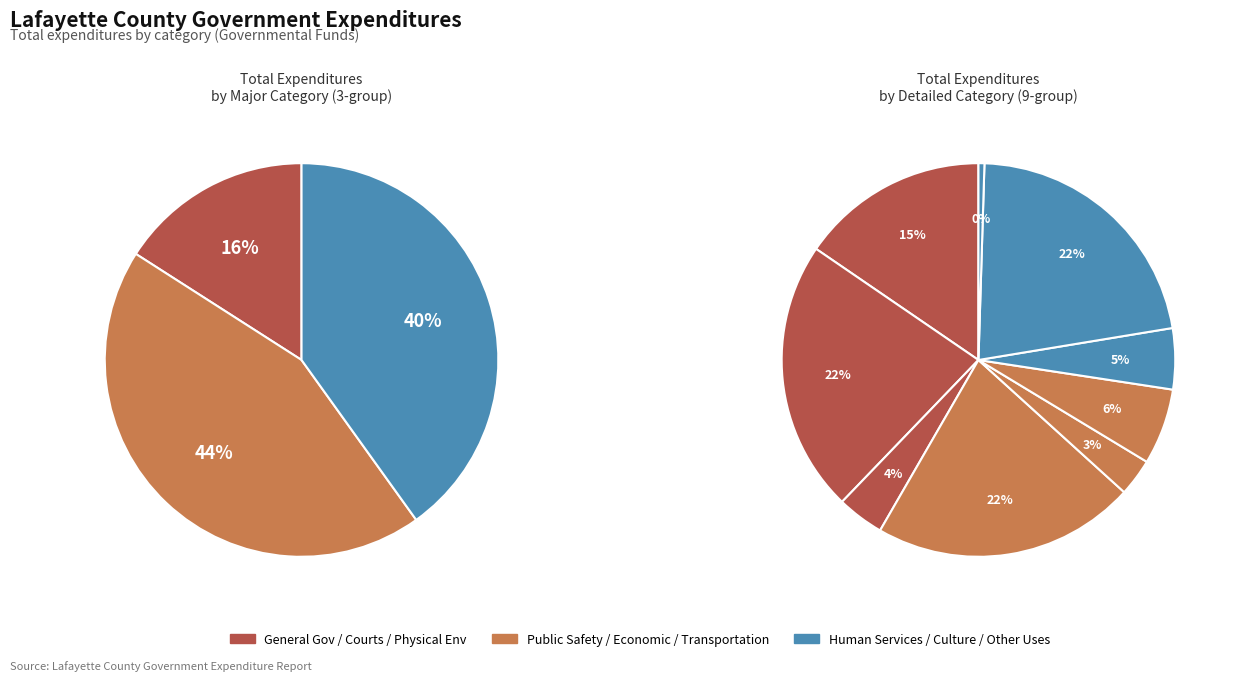

Which has a higher value, Public Safety or General Government Services?

Public Safety